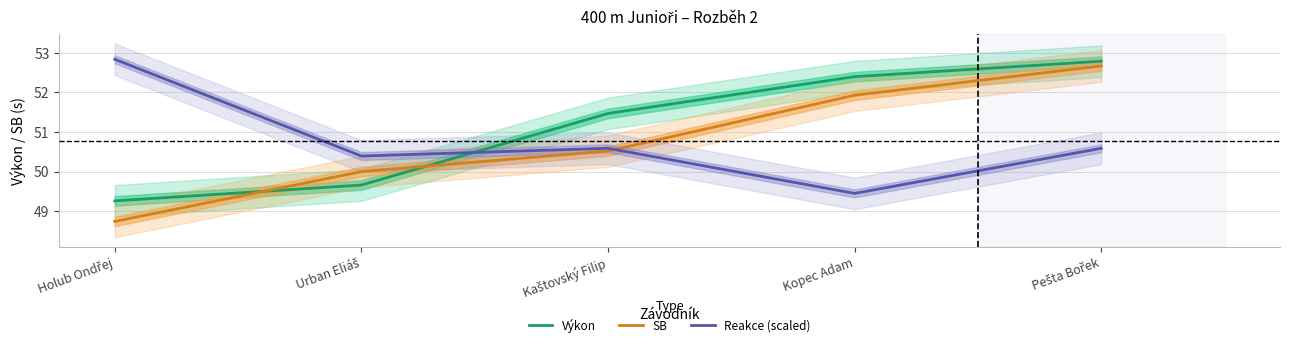

The value of SB at Kopec Adam is 51.9. True or false?

True